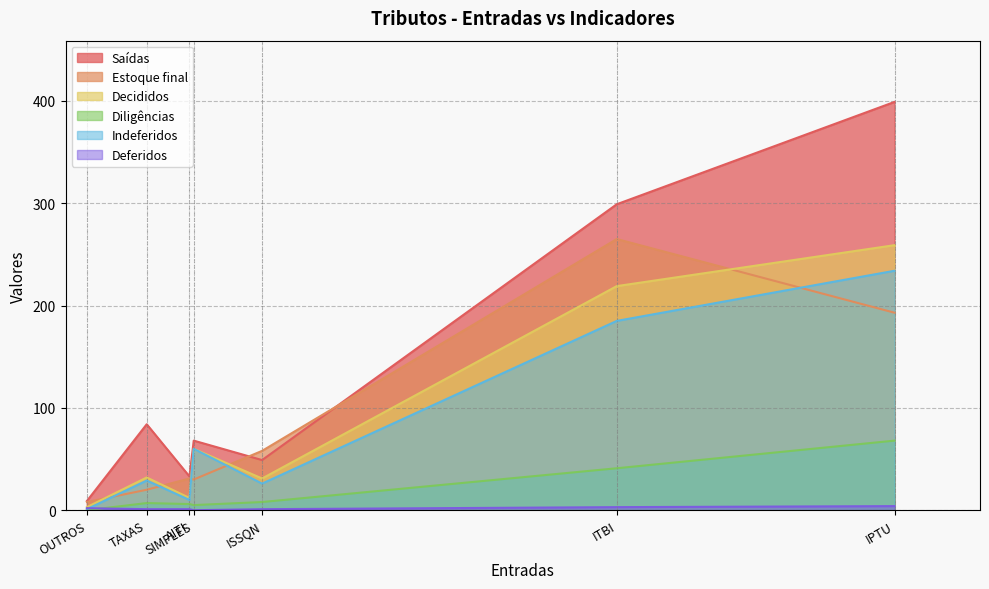

Is it true that Indeferidos equals 10 at AITI?

True